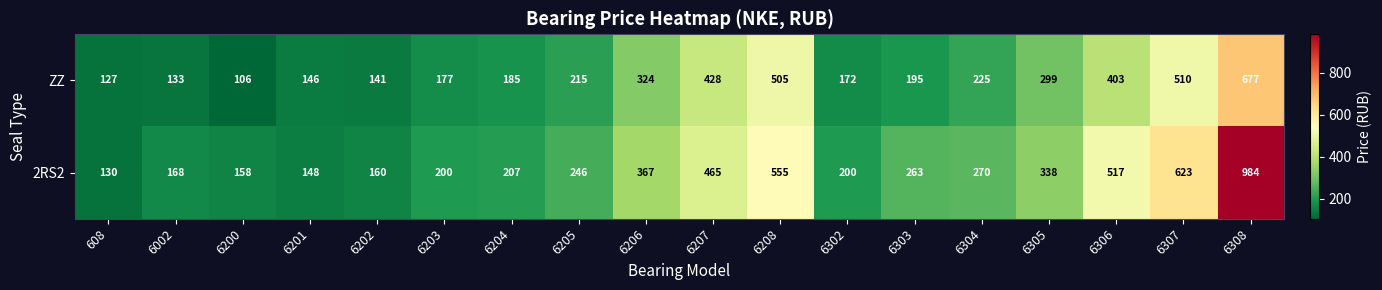

Rank the series by their average value, from highest to lowest.

2RS2, ZZ